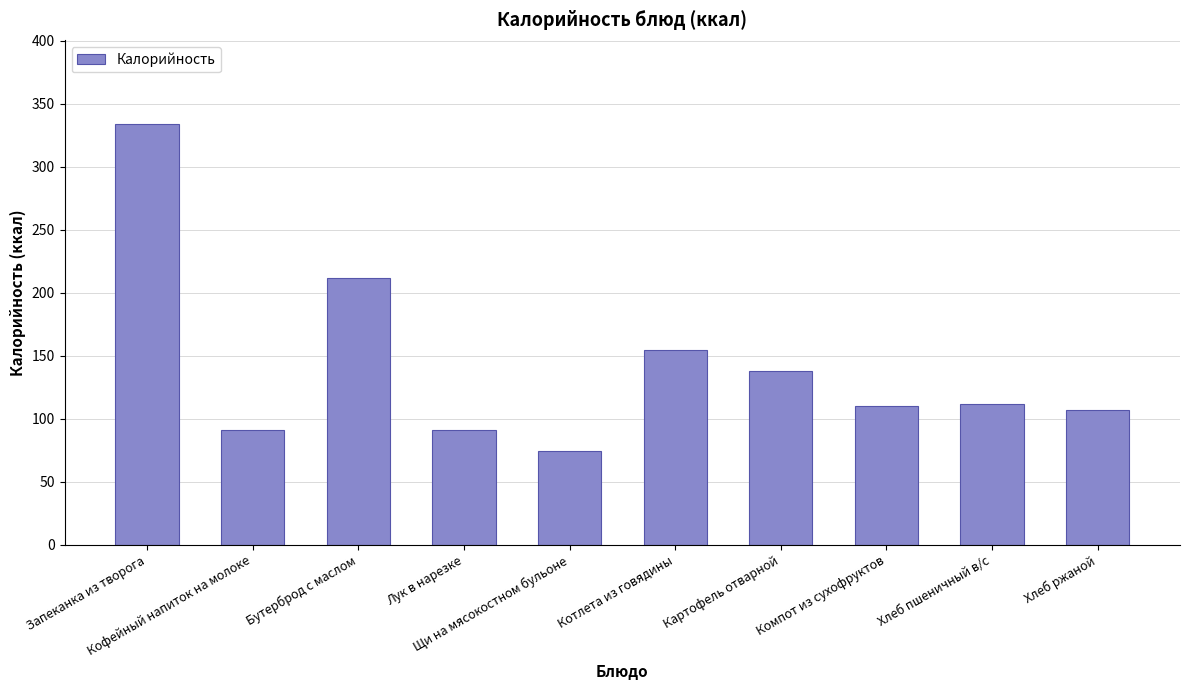

What is the label of the 7th bar from the left?

Картофель отварной